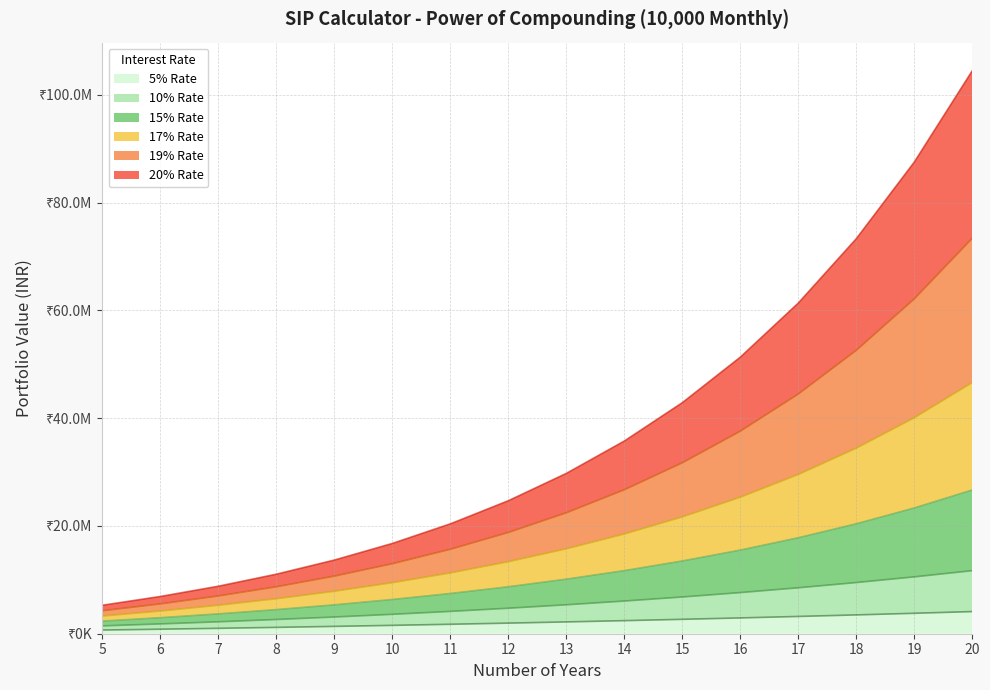

What is the difference between the second highest and minimum values in the 19% Rate series?

57879350.1